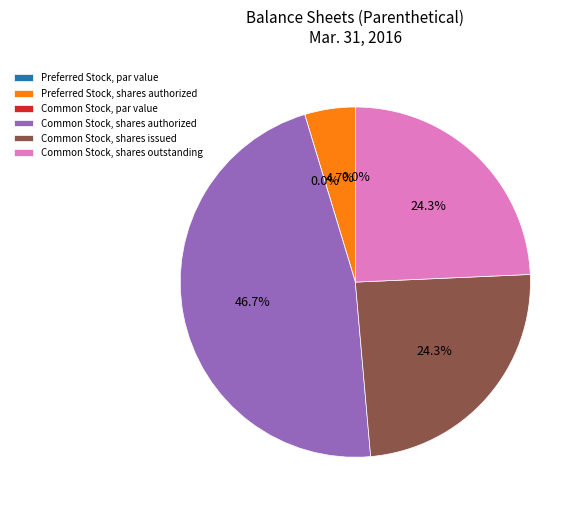

True or false: Common Stock, shares issued accounts for 30% of the total.

False